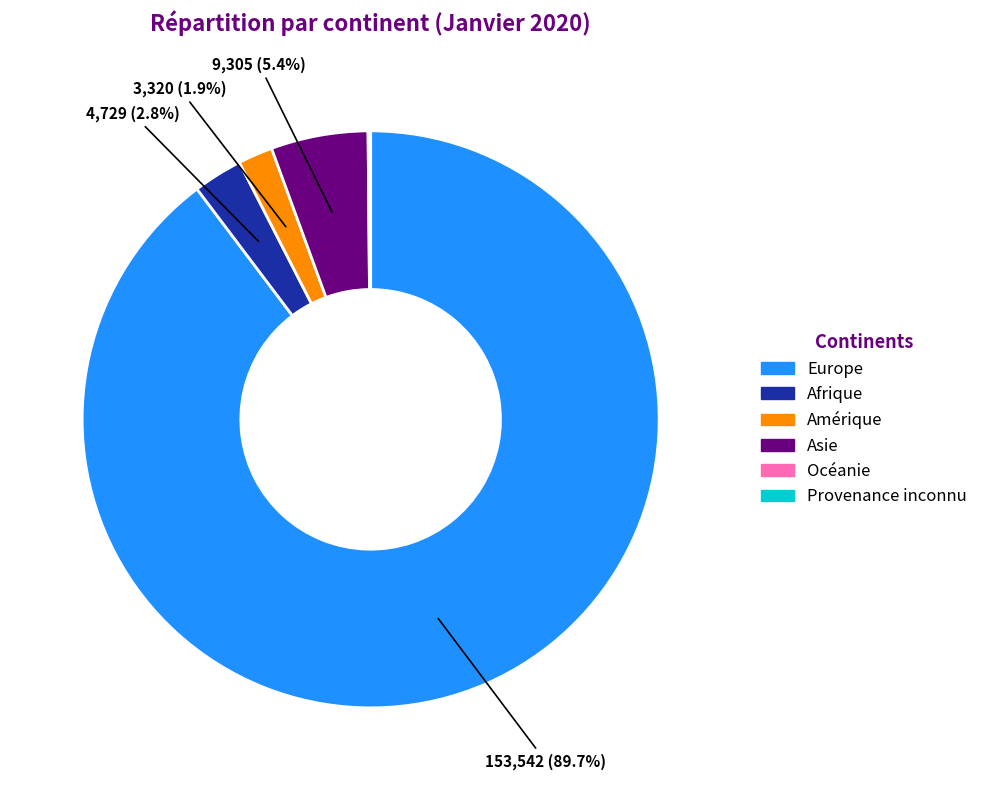

True or false: Europe accounts for 96% of the total.

False